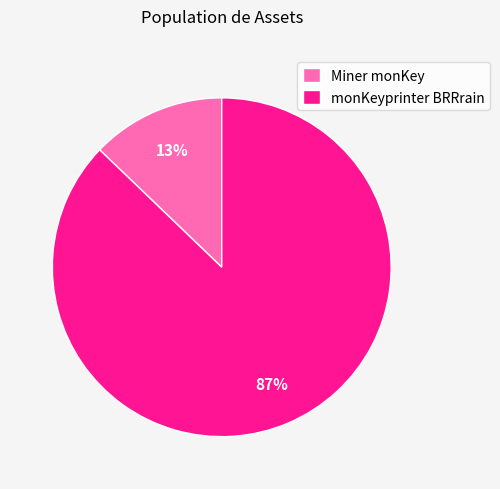

Which category has the biggest portion of the pie?

monKeyprinter BRRrain